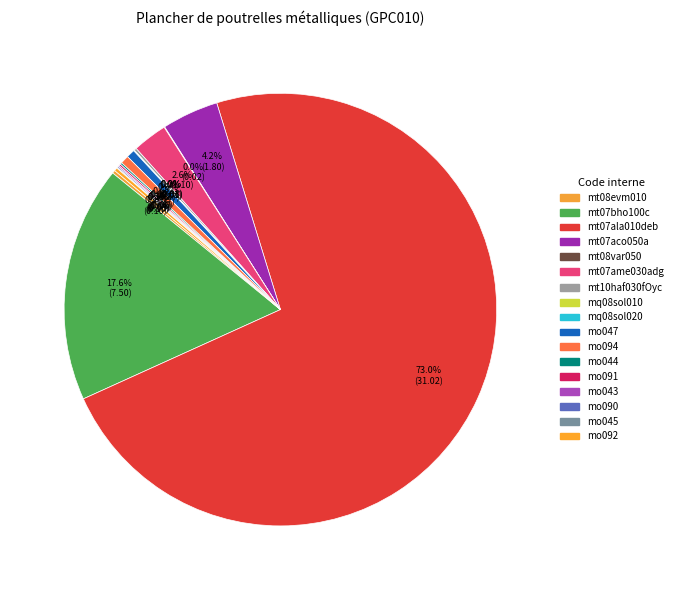

Which category accounts for the majority?

mt07ala010deb